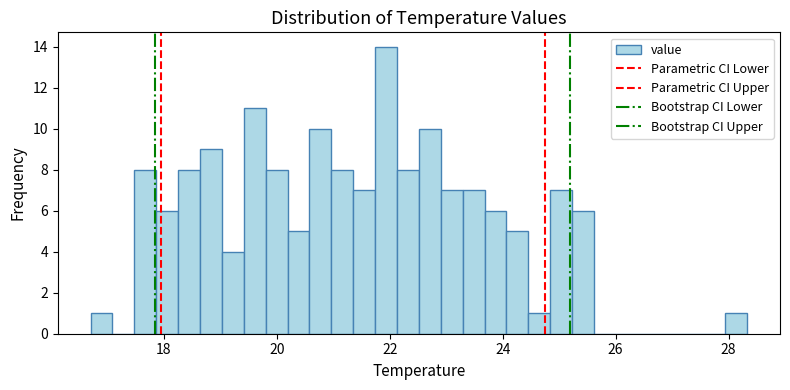

Read against the x-axis, roughly where is the centre of the tallest bar?

22.0